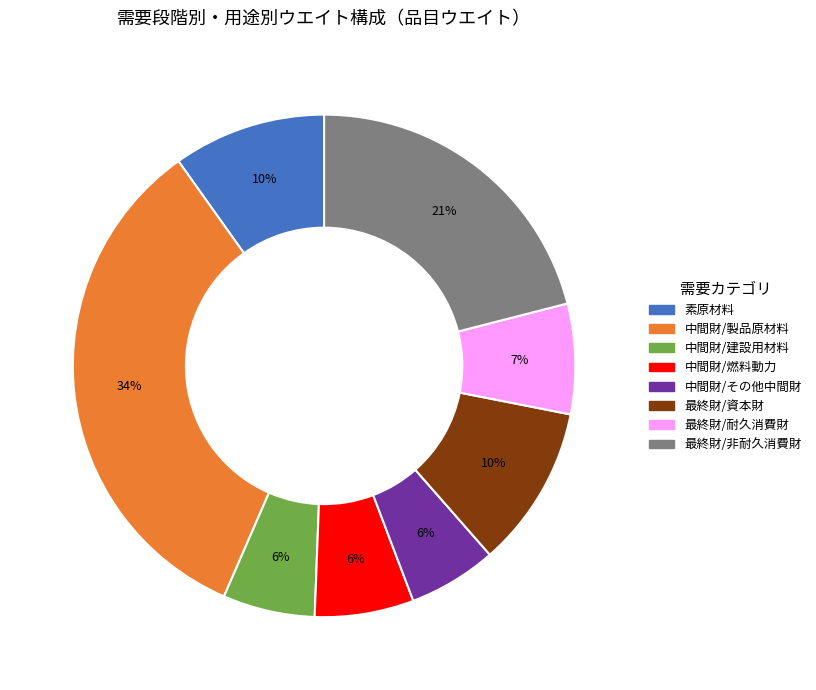

Combined, do 中間財/製品原材料 and 最終財/資本財 account for over 50%?

No